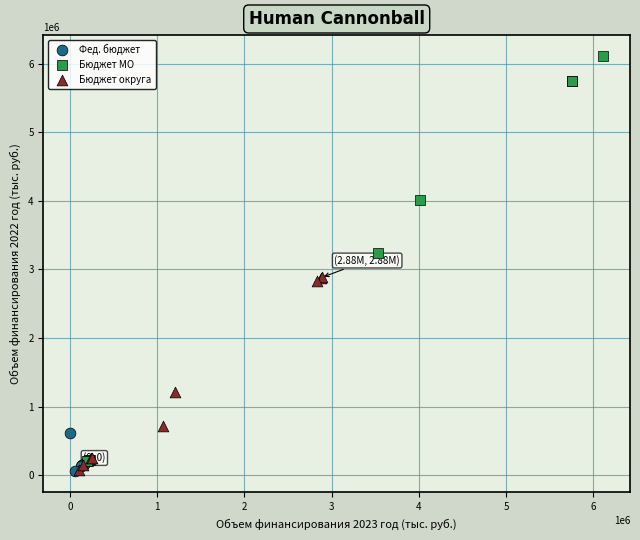

Which series has the largest Y range (max minus min)?

Бюджет МО